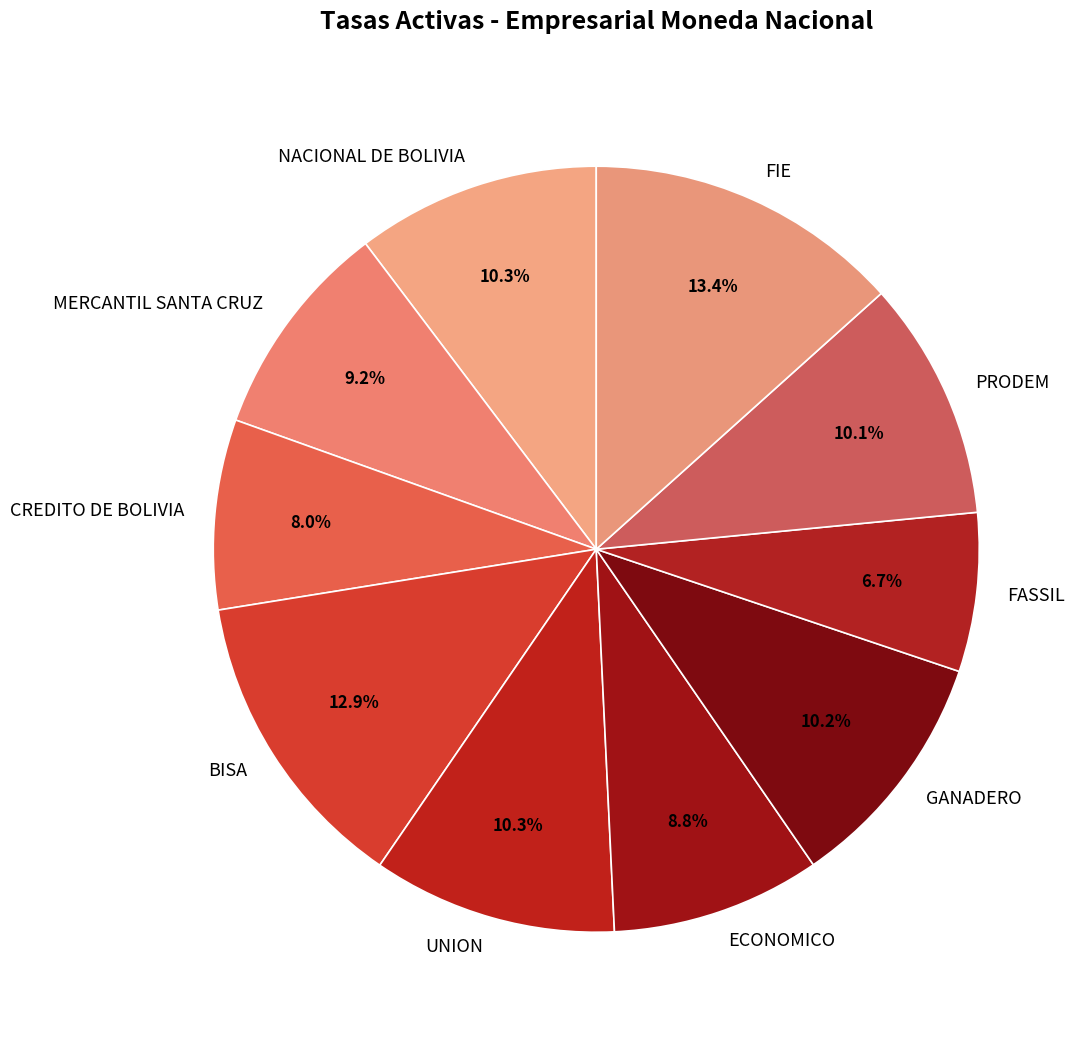

Does any single category account for the majority?

No